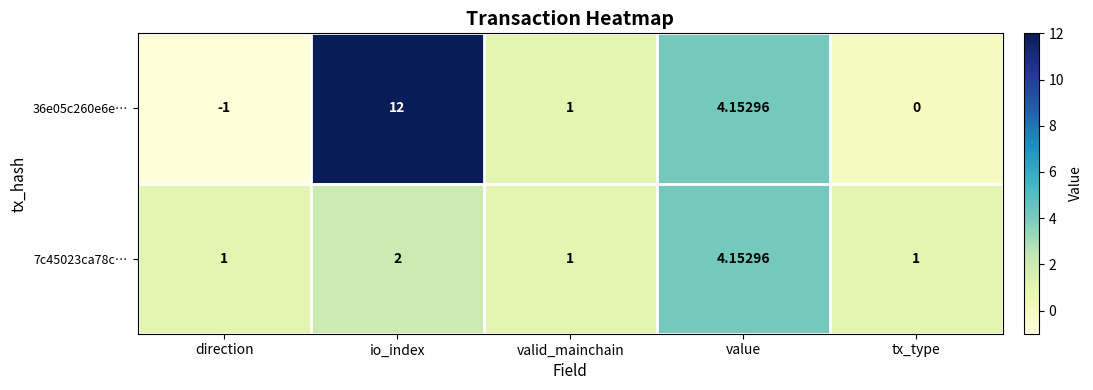

Between direction and value, which series saw the biggest shift?

36e05c260e6e…